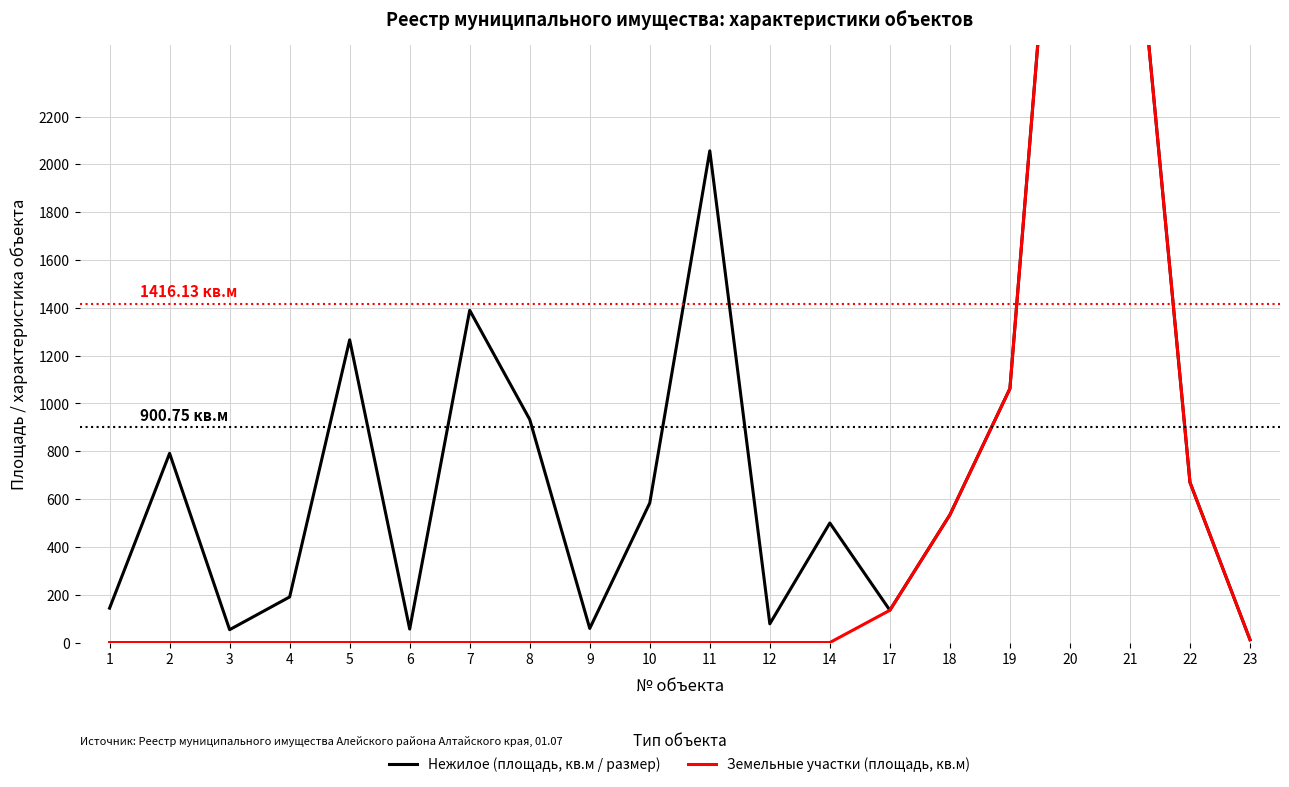

Where is the first local maximum for Нежилое (площадь, кв.м / размер)?

2